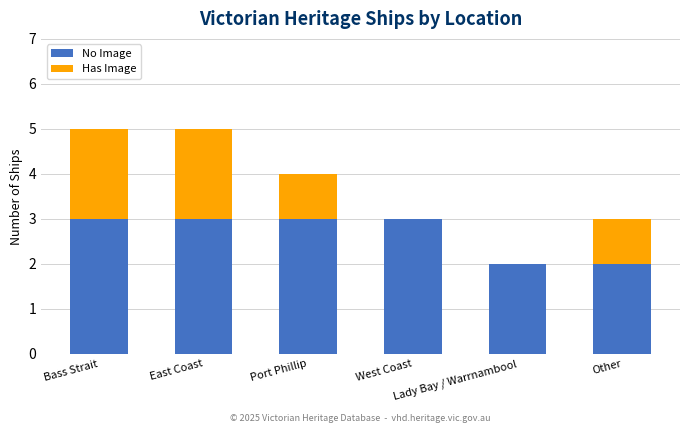

Are the bars grouped side by side (vs. stacked)?

No